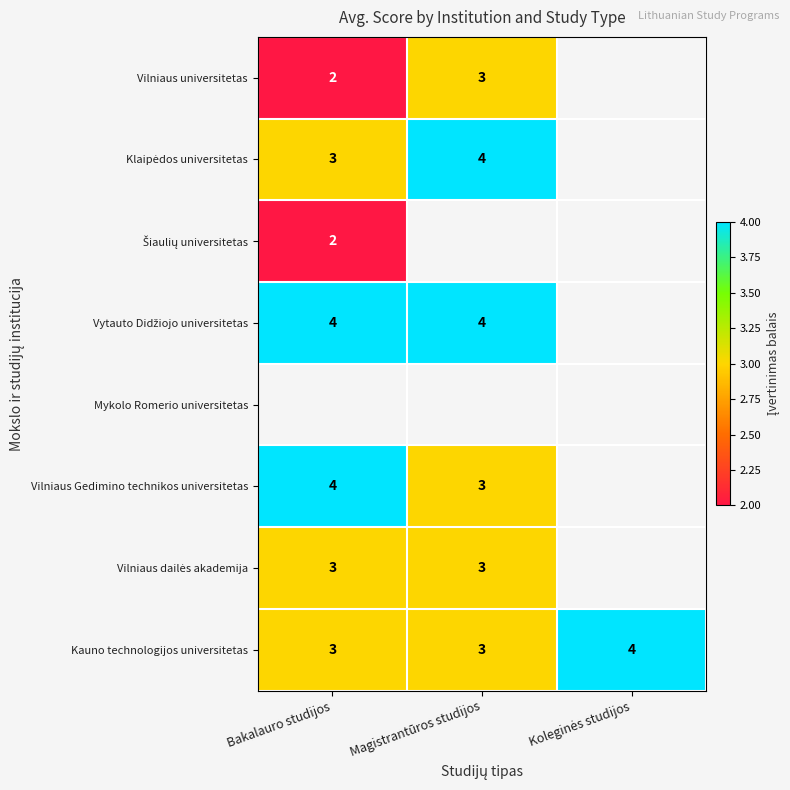

How many data points does each series have?

3